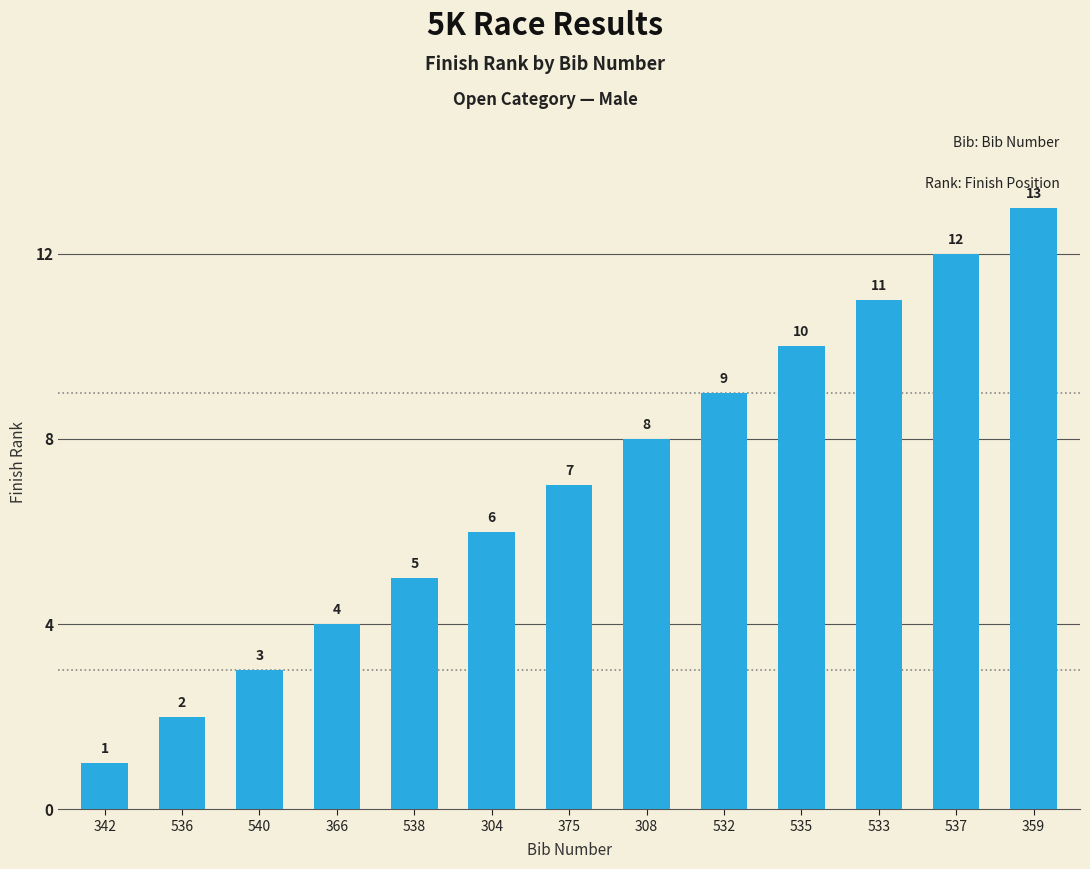

Where is the data nearest to the value 7?

375